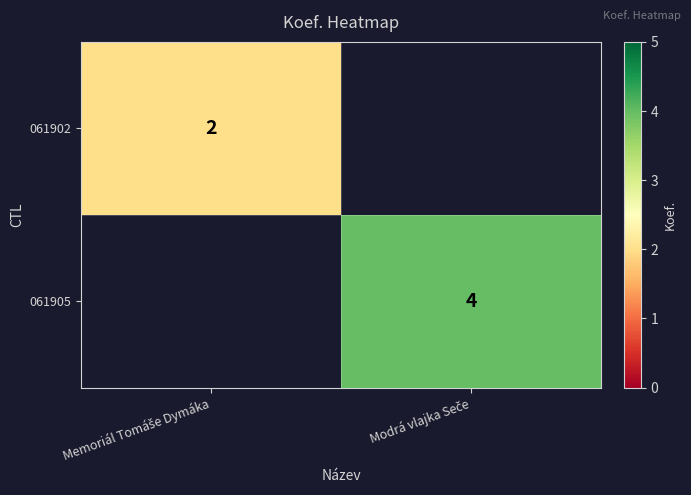

What is the greatest value displayed?

4.0